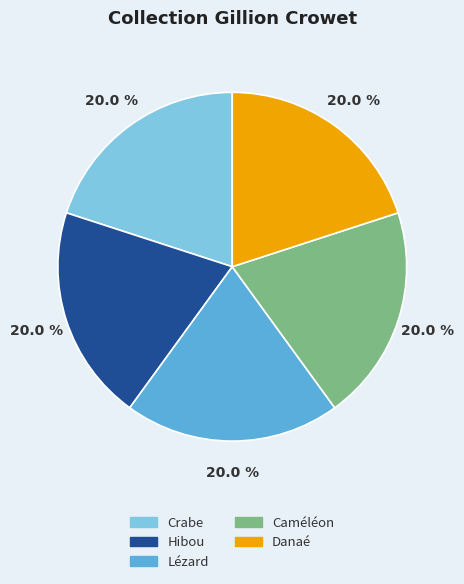

Does any single category account for the majority?

No